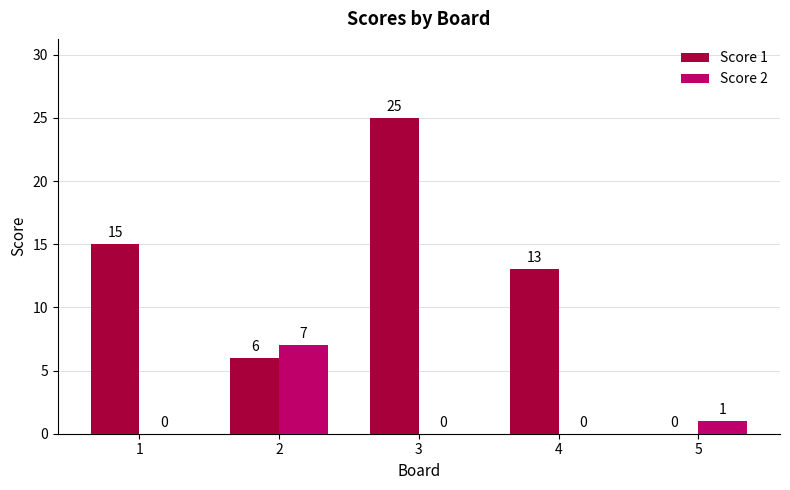

Which series has the largest range (max minus min)?

Score 1